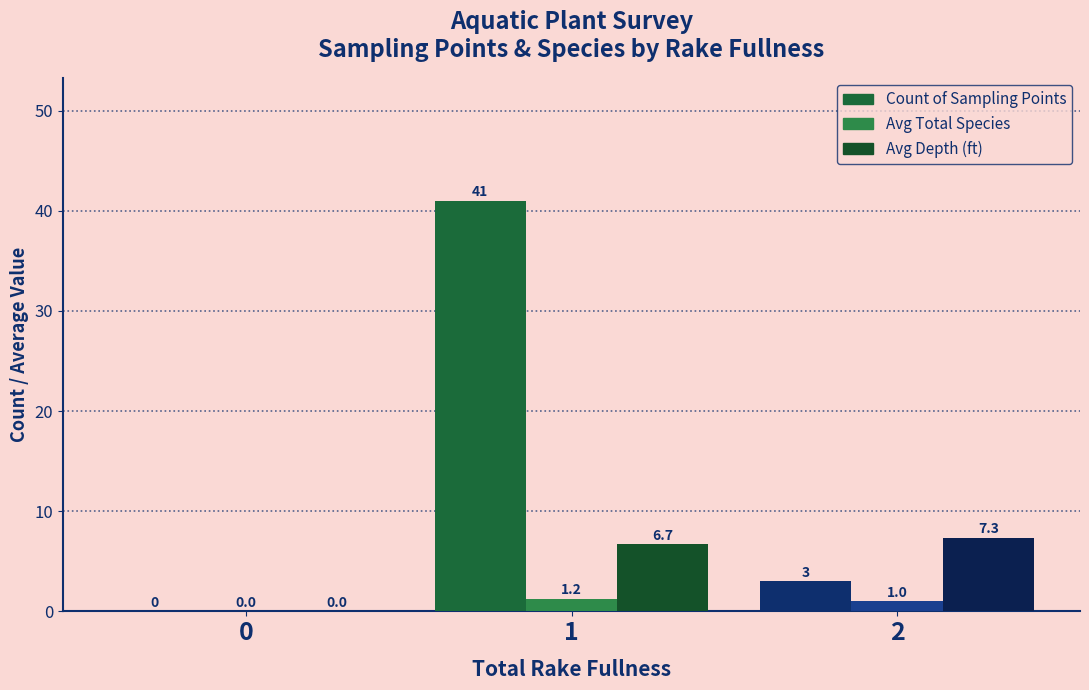

The value of Count of Sampling Points at 0 is -17.7. True or false?

False